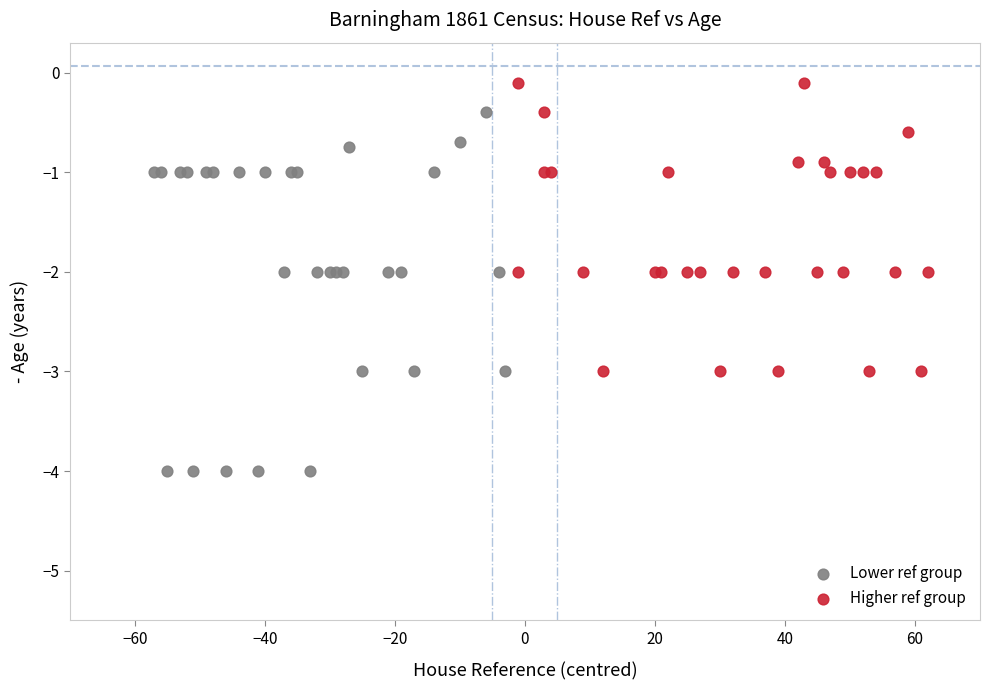

Which series contains the highest Y value?

Higher ref group